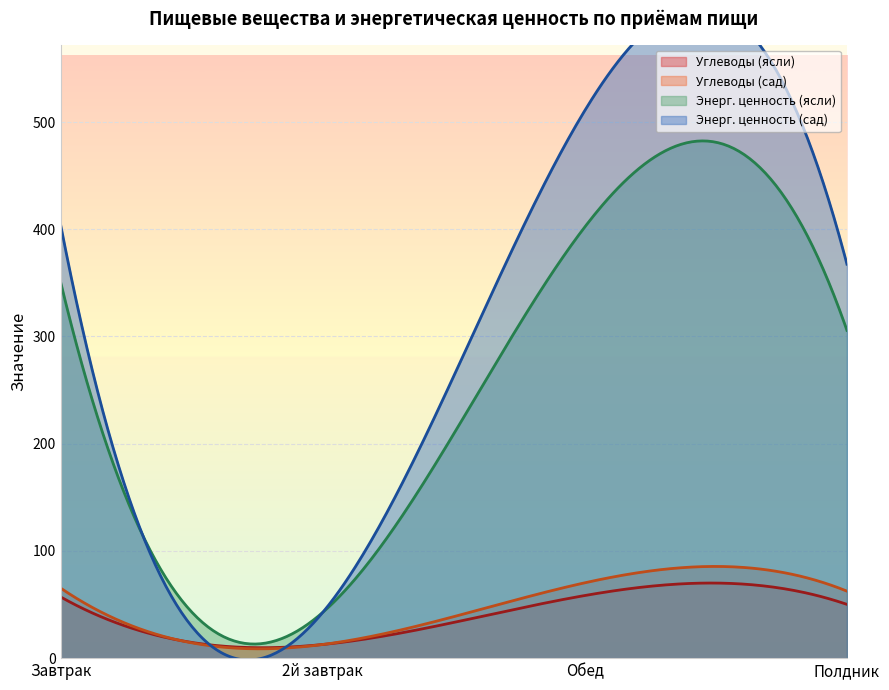

Read the Углеводы (ясли) value at 2й завтрак.

12.7